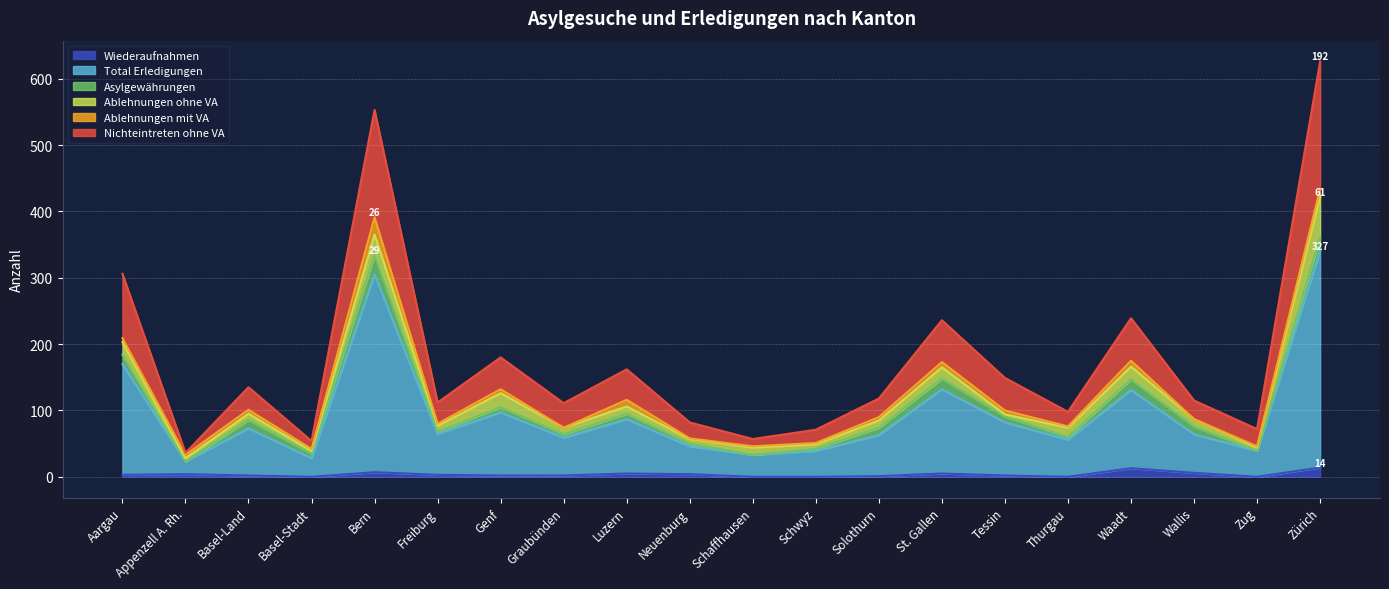

True or false: Nichteintreten ohne VA and Total Erledigungen intersect in this chart.

False